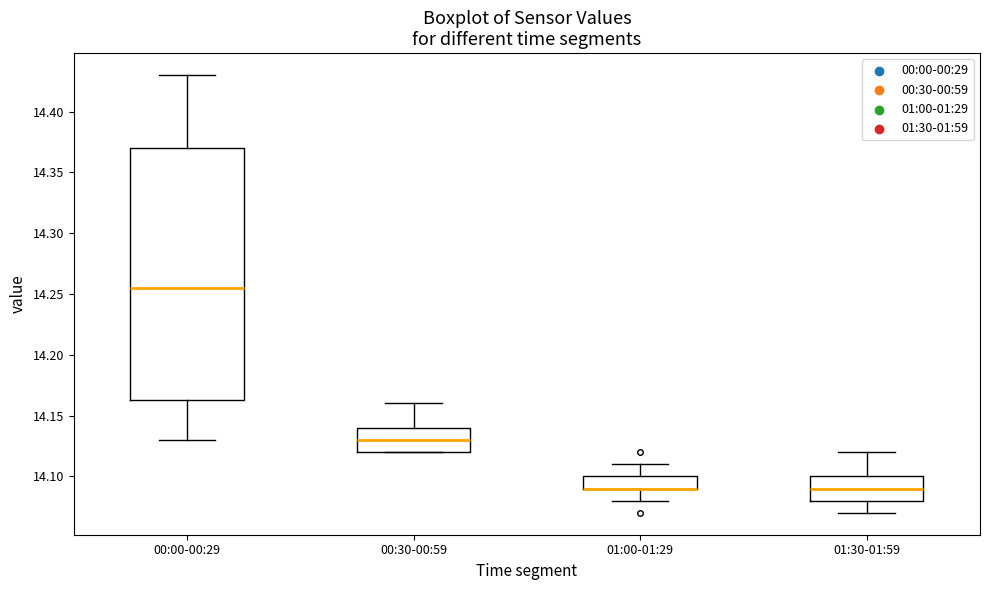

Where does the upper whisker of the box for 00:00-00:29 end on the y-axis? The values are not printed on the chart, so give them approximately, as read against the axis.

14.430